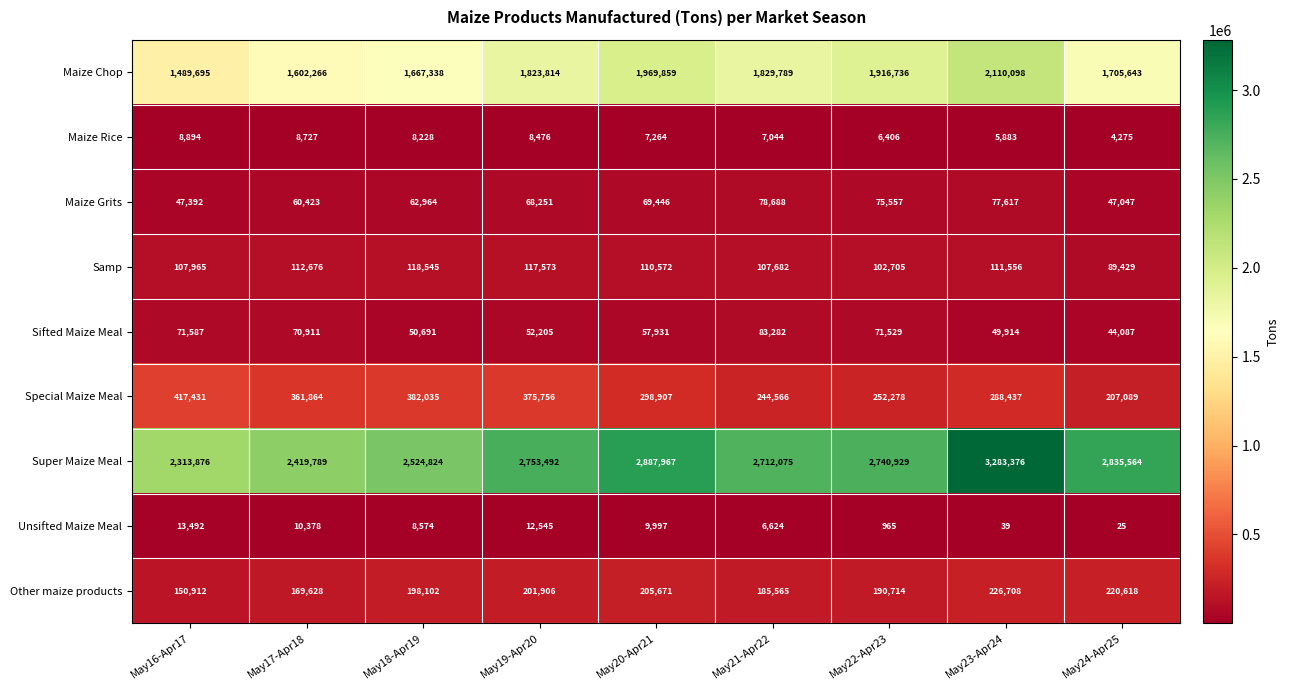

What is the highest value of the Other maize products series?

226708